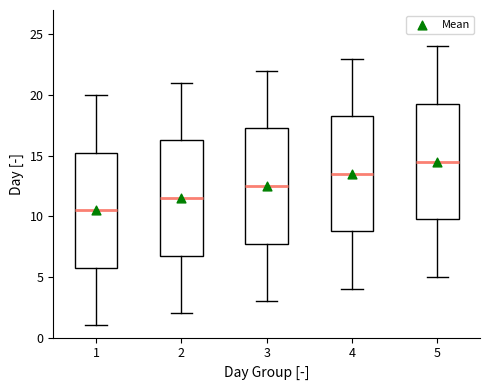

Where does the median line of the box at x = 5 sit on the y-axis? The values are not printed on the chart, so give them approximately, as read against the axis.

14.5